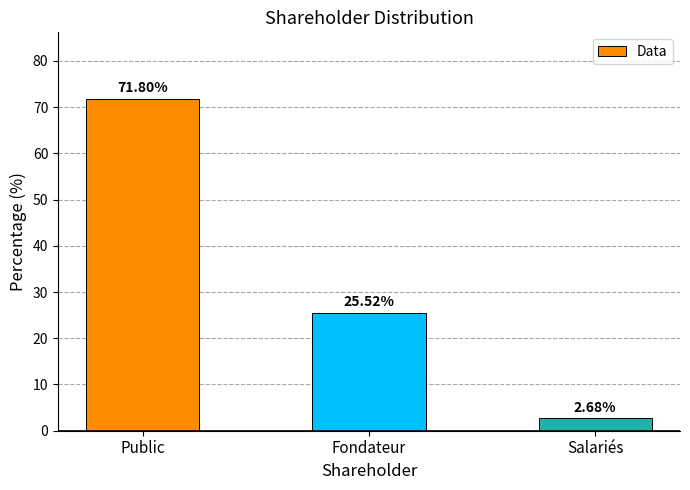

Count the number of values greater than 25.

2